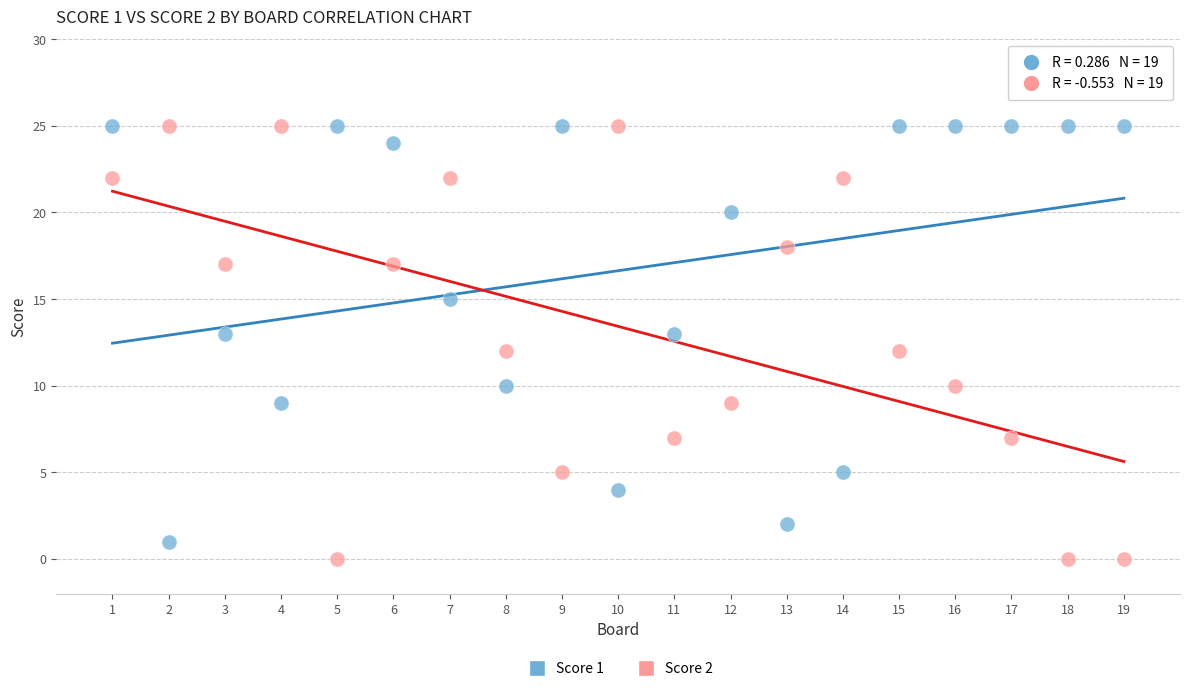

Which series has the largest Y range (max minus min)?

Score 2